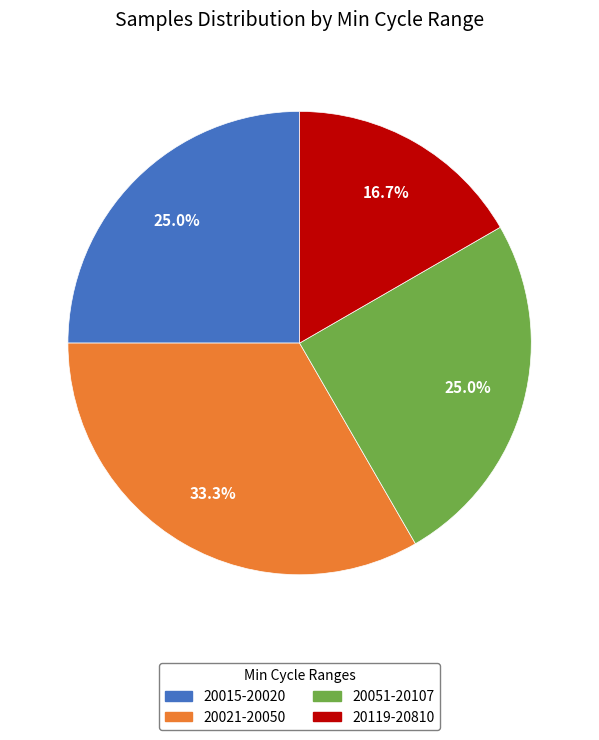

Combined, do 20119-20810 and 20015-20020 account for over 50%?

No